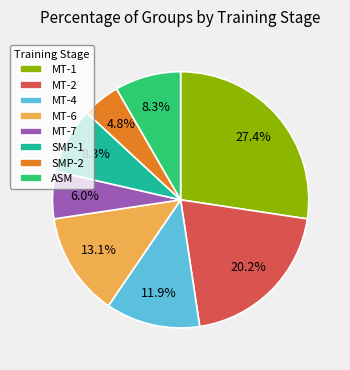

To the nearest percent, what portion does MT-1 represent?

27%